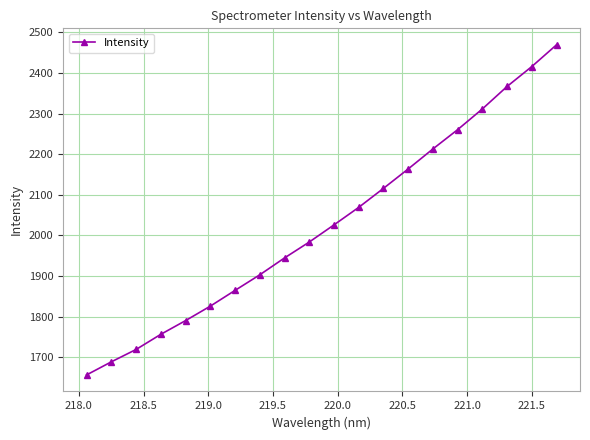

How many data points does each series have?

20